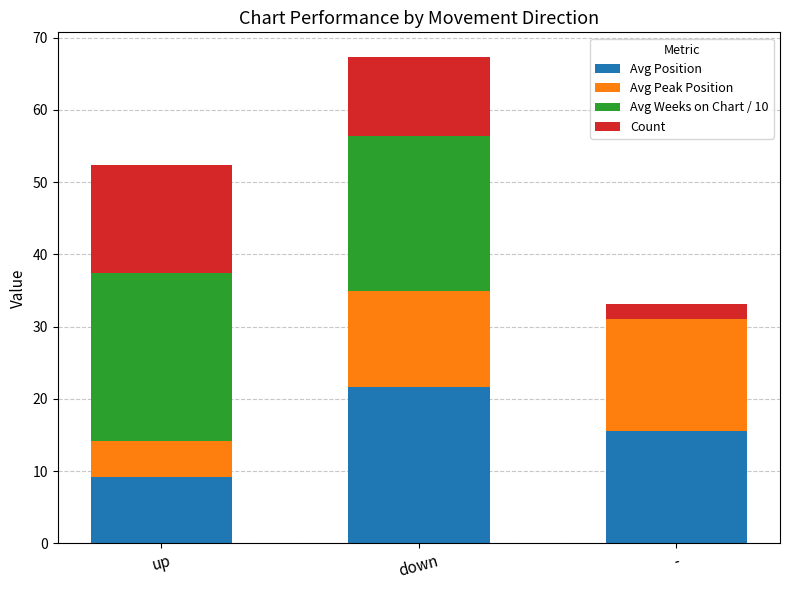

What is the total value across all series at up?

52.4